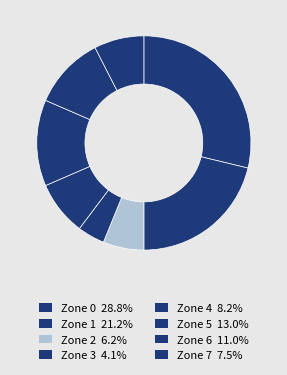

How many segments does this pie chart have?

8